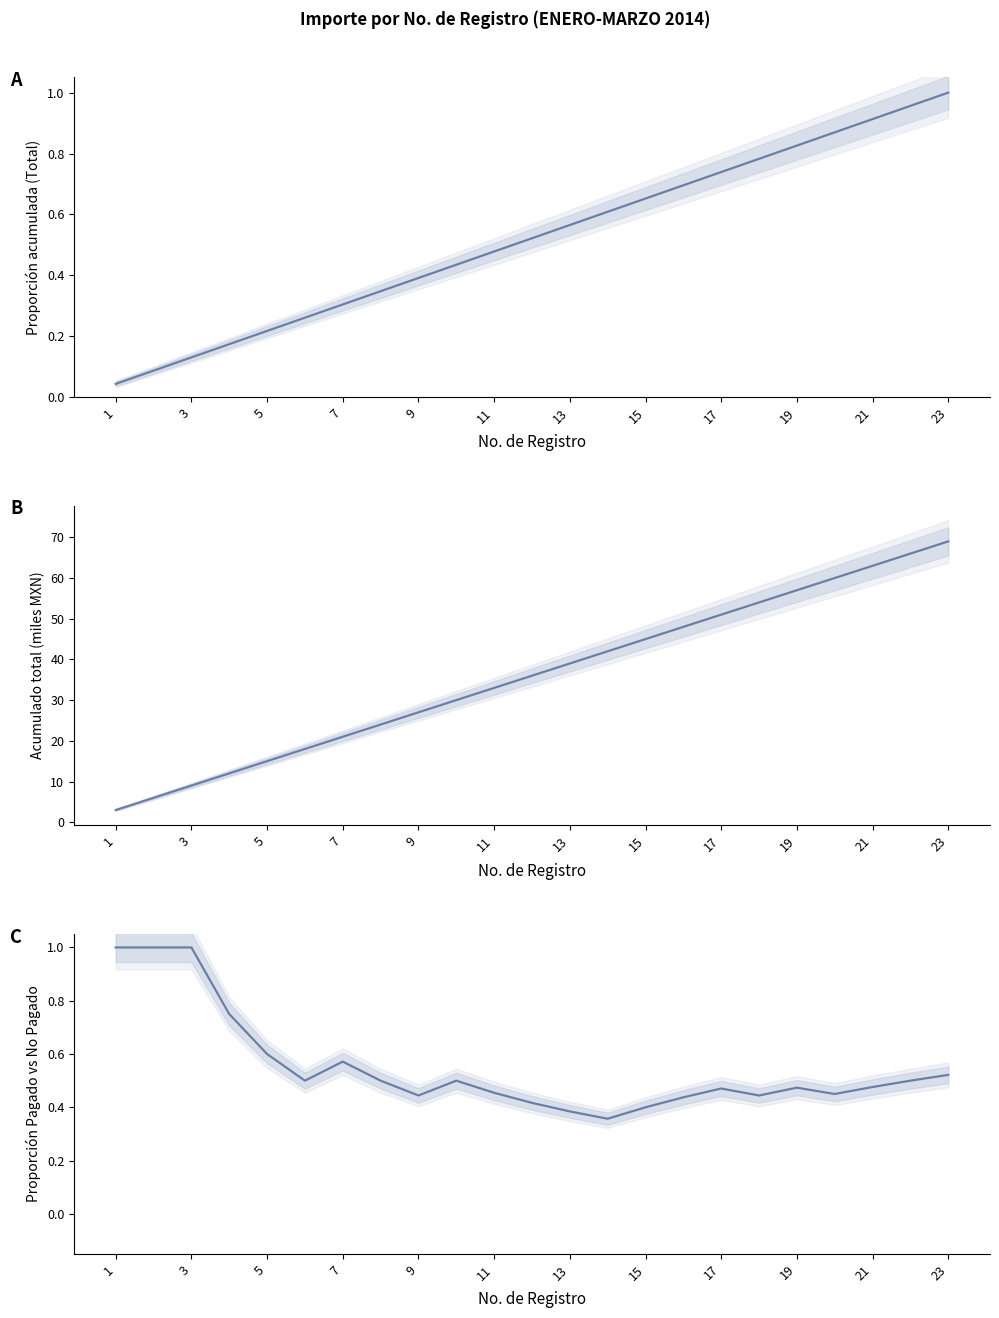

The Proporción Pagado vs No Pagado series shows 0.1 at 15. True or false?

False